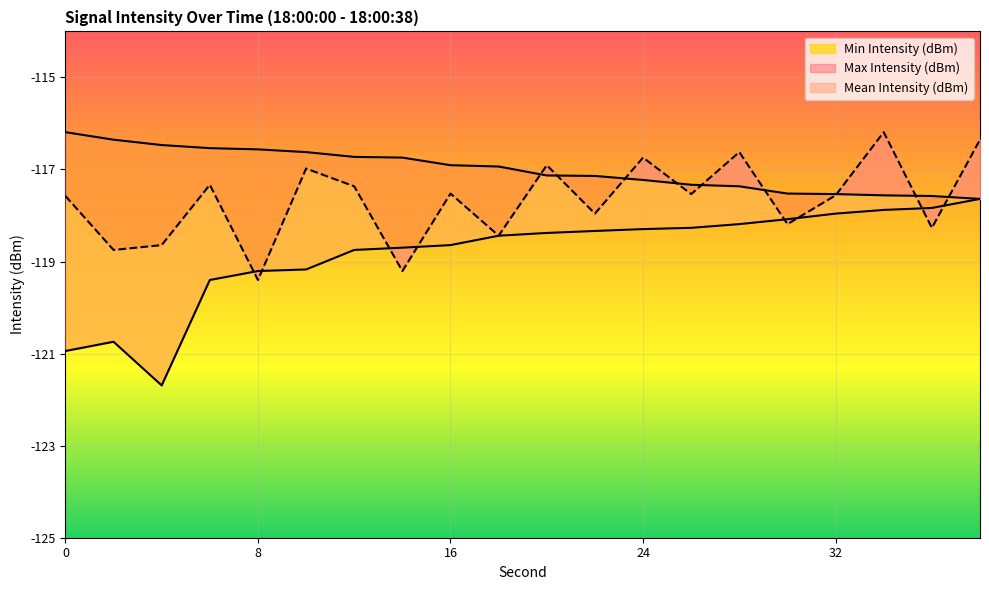

Reading left to right, extract all data points from this chart.

Mean Intensity (dBm): 0=-117.6	2=-118.7	4=-118.6	6=-117.3	8=-119.4	10=-117.0	12=-117.4	14=-119.2	16=-117.5	18=-118.4	20=-116.9	22=-118.0	24=-116.7	26=-117.5	28=-116.6	30=-118.2	32=-117.6	34=-116.2	36=-118.3	38=-116.4
Max Intensity (dBm): 0=-116.2	2=-116.4	4=-116.5	6=-116.5	8=-116.6	10=-116.6	12=-116.7	14=-116.7	16=-116.9	18=-116.9	20=-117.1	22=-117.1	24=-117.2	26=-117.3	28=-117.4	30=-117.5	32=-117.5	34=-117.6	36=-117.6	38=-117.6
Min Intensity (dBm): 0=-120.9	2=-120.7	4=-121.7	6=-119.4	8=-119.2	10=-119.2	12=-118.7	14=-118.7	16=-118.6	18=-118.4	20=-118.4	22=-118.3	24=-118.3	26=-118.3	28=-118.2	30=-118.1	32=-118.0	34=-117.9	36=-117.8	38=-117.6